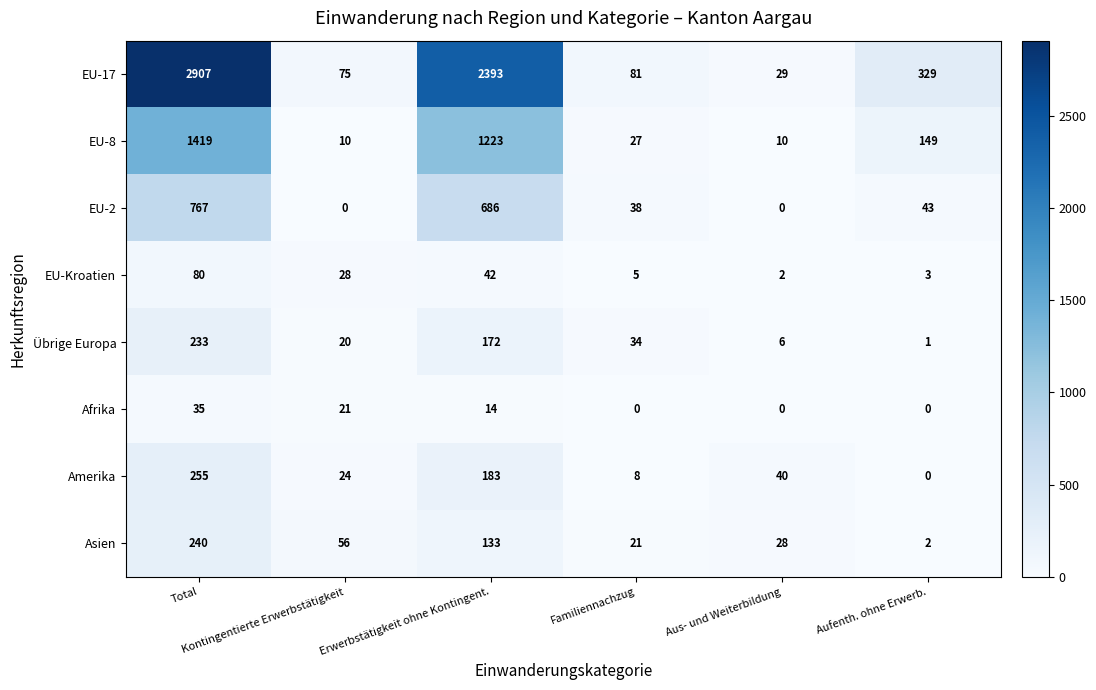

Count the Afrika values in the range 0 to 21.

5